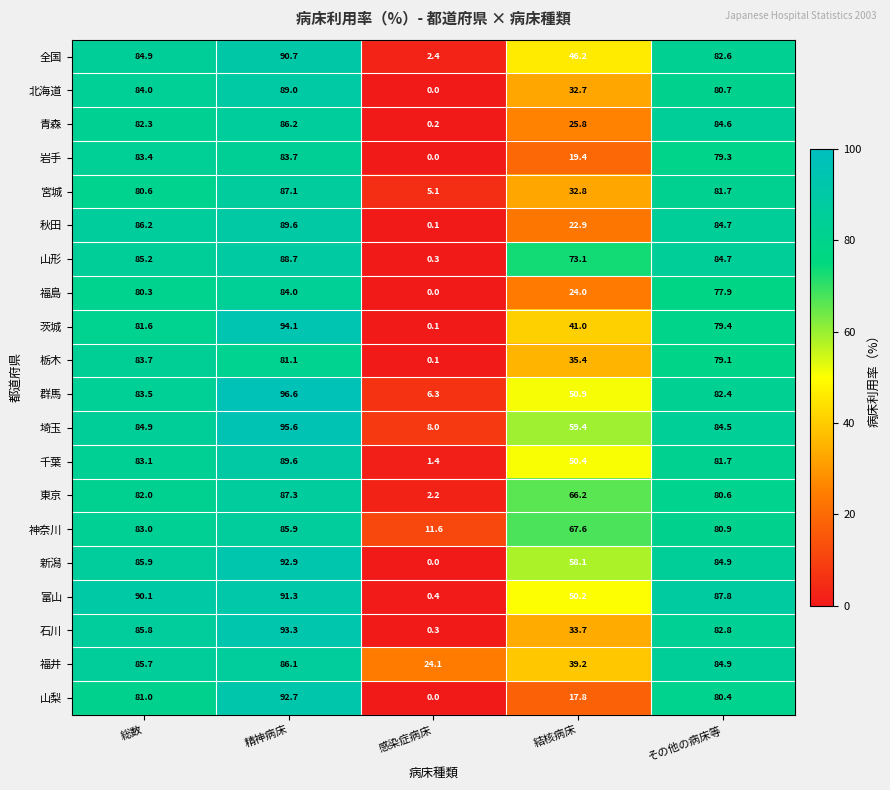

At which label does 石川 first exceed 82?

総数